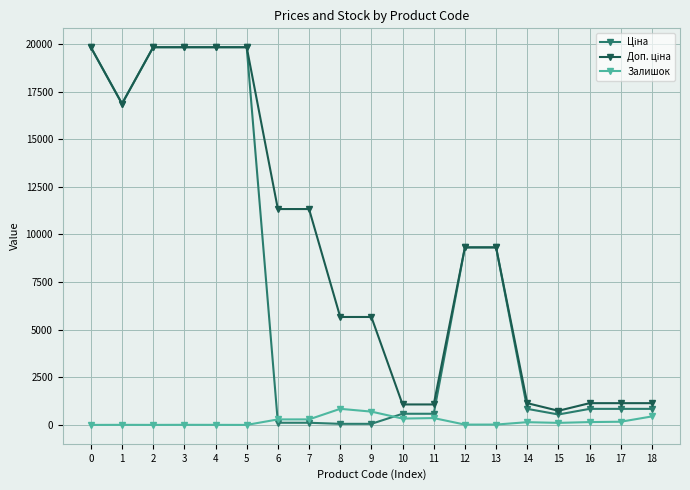

True or false: Залишок has more than 2 points higher than both neighbors.

True